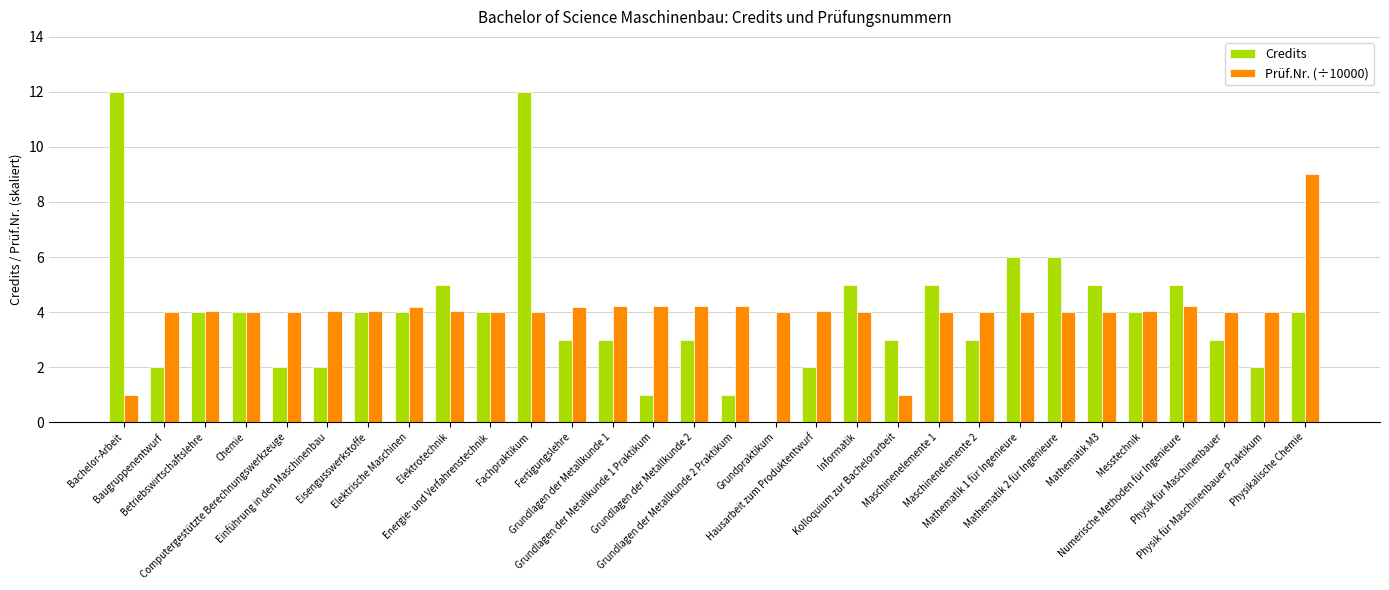

What is the sum of all Prüf.Nr. (÷10000) values?

120.7